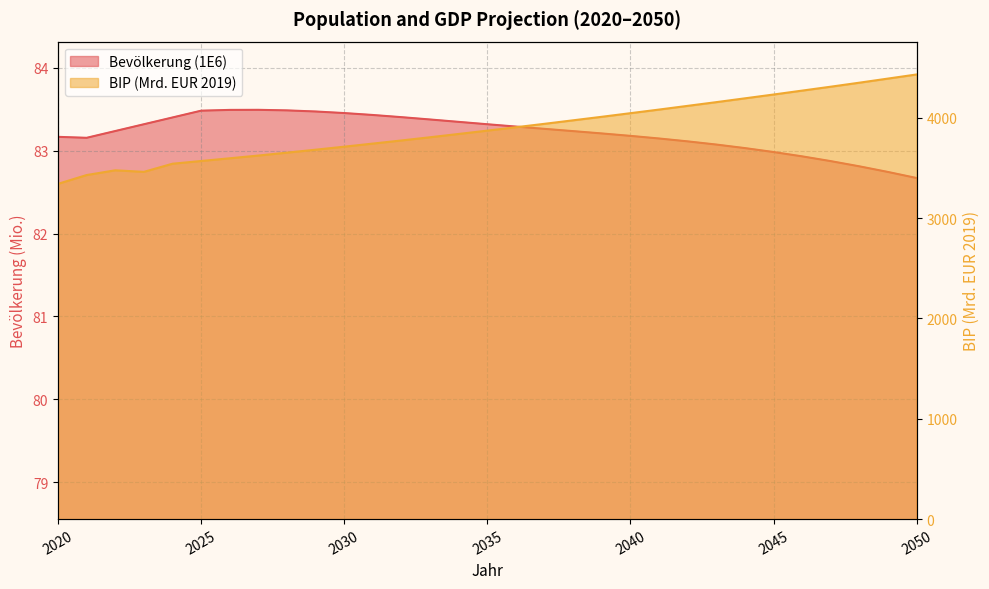

What is the average value of the BIP (Mrd. EUR 2019) series?

3888.2